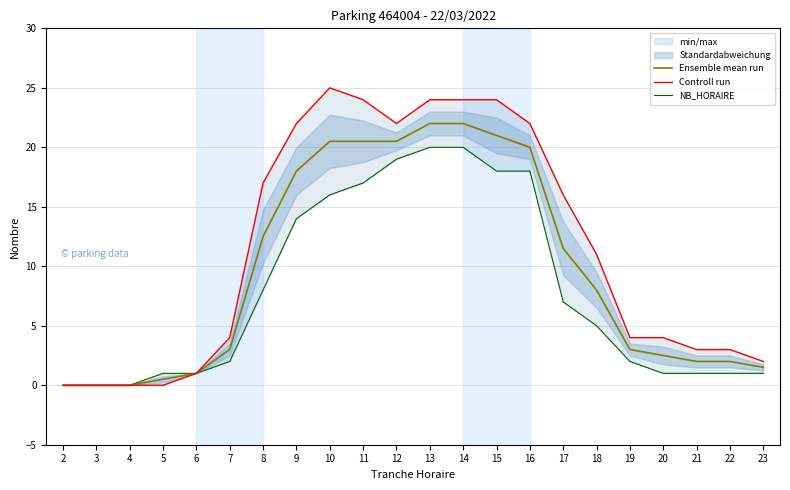

The value of Ensemble mean run at 2 is 0.0. True or false?

True